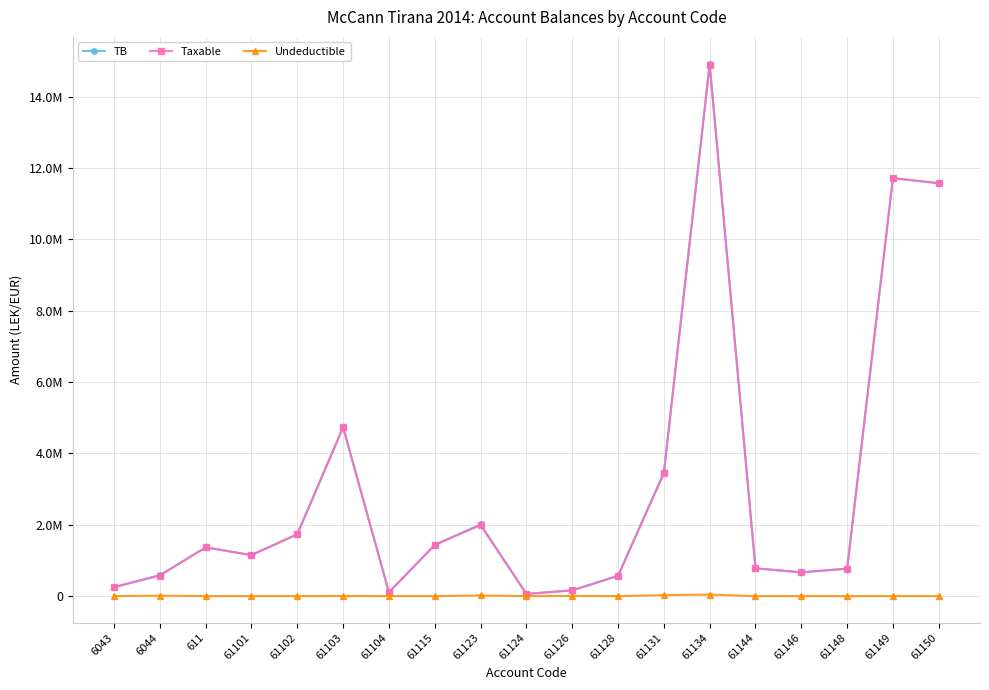

What are all the series names shown in the legend?

TB, Taxable, Undeductible